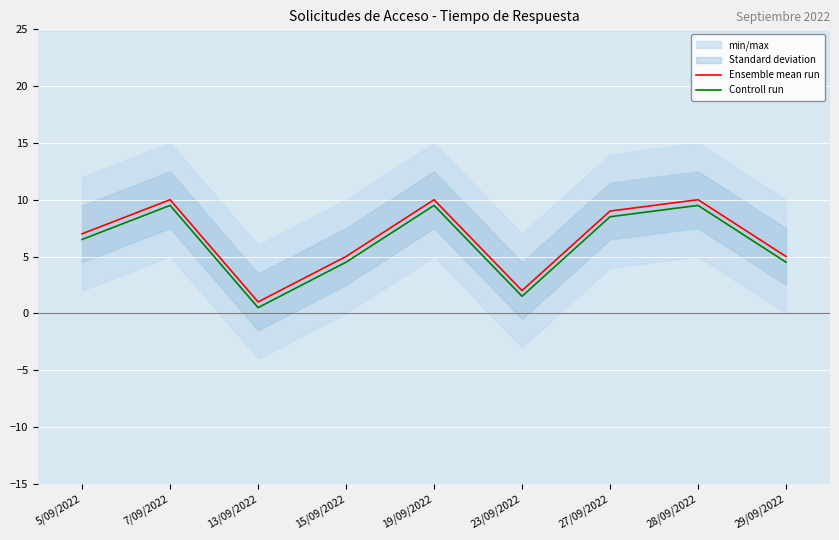

What is the difference between the maximum and minimum values in the Ensemble mean run series?

9.0